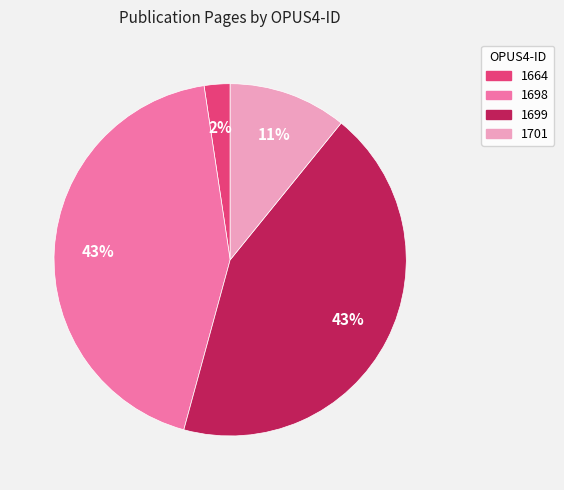

To the nearest percent, what is the difference between the largest and smallest slice percentages?

41%